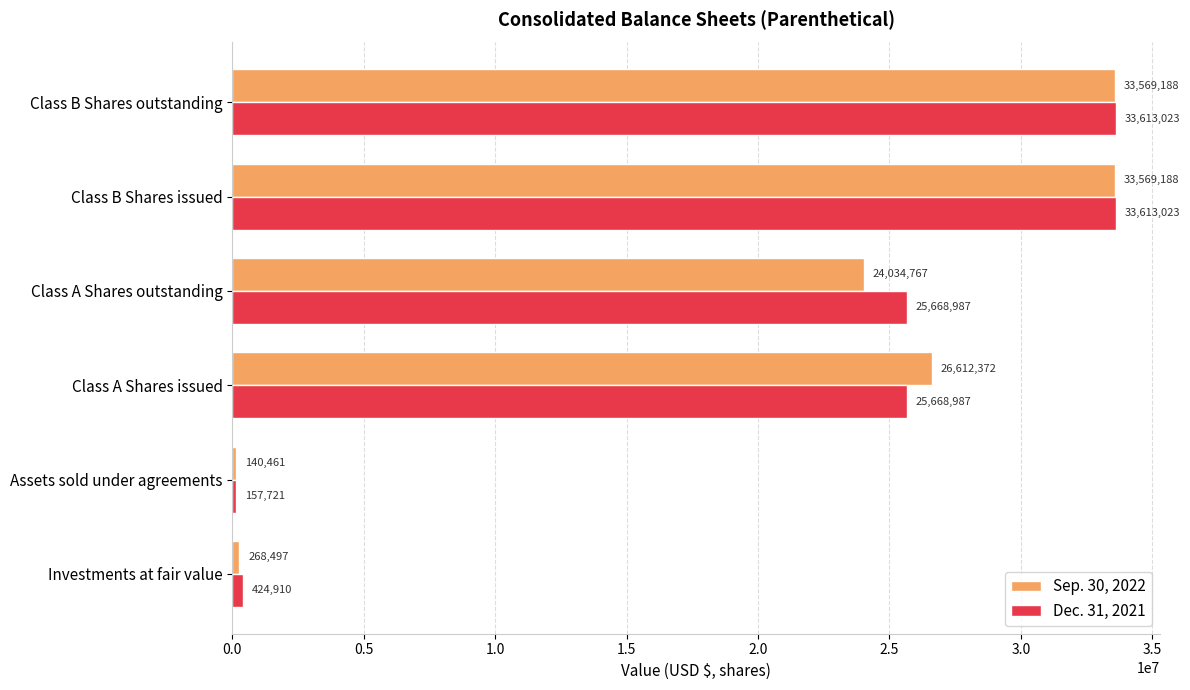

List the series in order of their peak value, highest first.

Dec. 31, 2021, Sep. 30, 2022